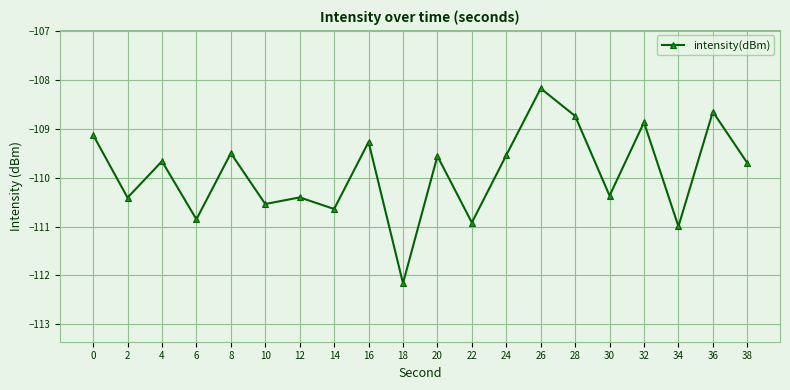

What is the average value?

-109.9